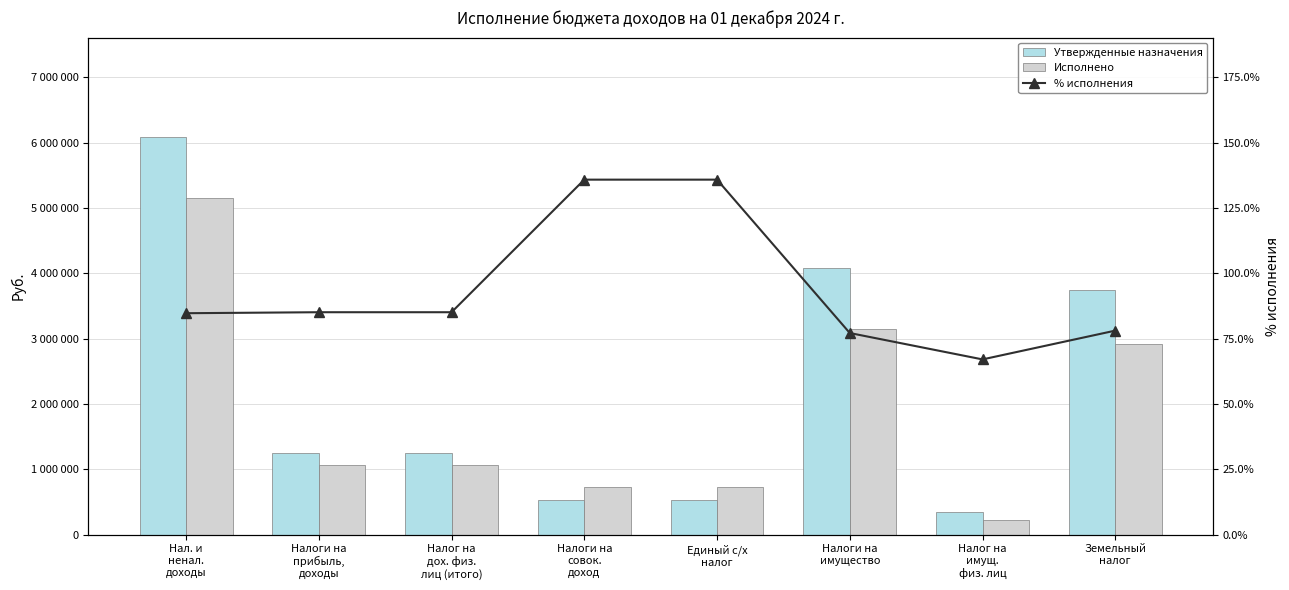

Which series has the largest range (max minus min)?

Утвержденные назначения